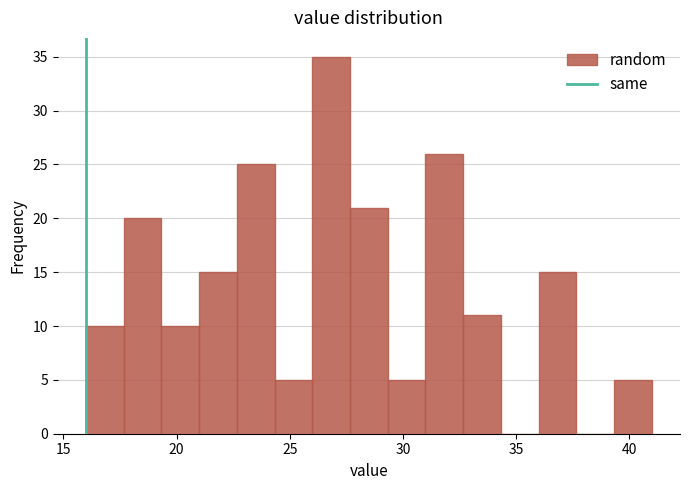

Read against the x-axis, roughly where is the centre of the tallest bar?

27.0